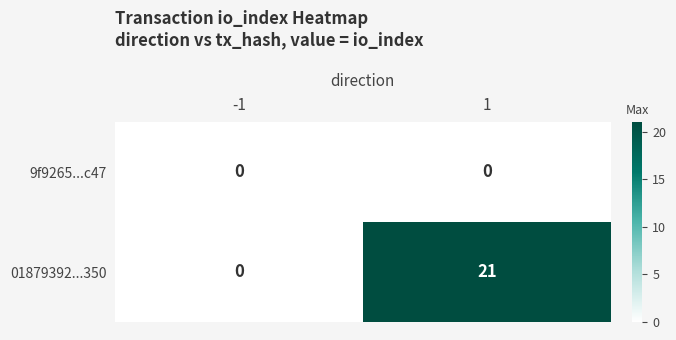

Which series has the largest total across all categories?

01879392...350